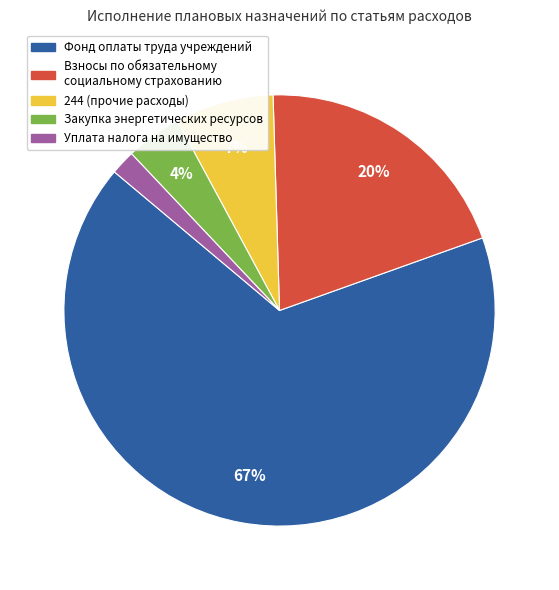

Does any single category account for the majority?

Yes